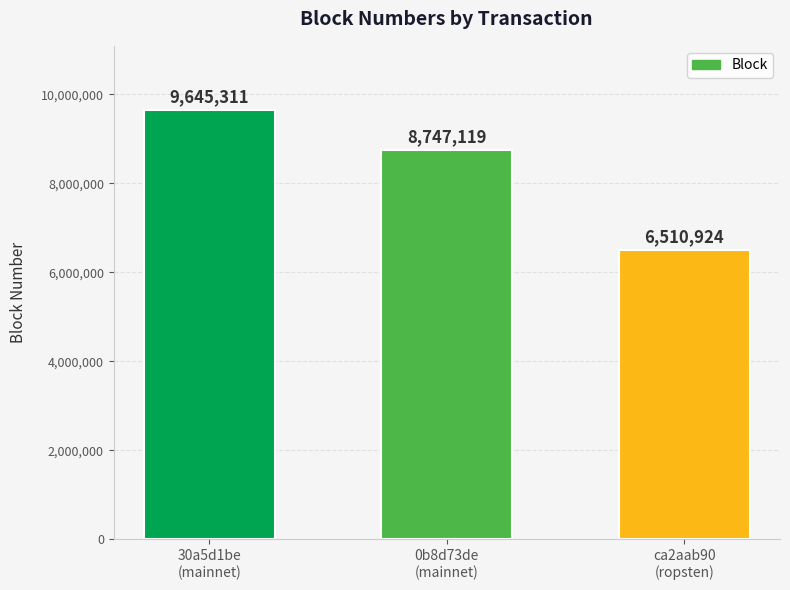

What is the label of the 1st bar from the right?

ca2aab90
(ropsten)